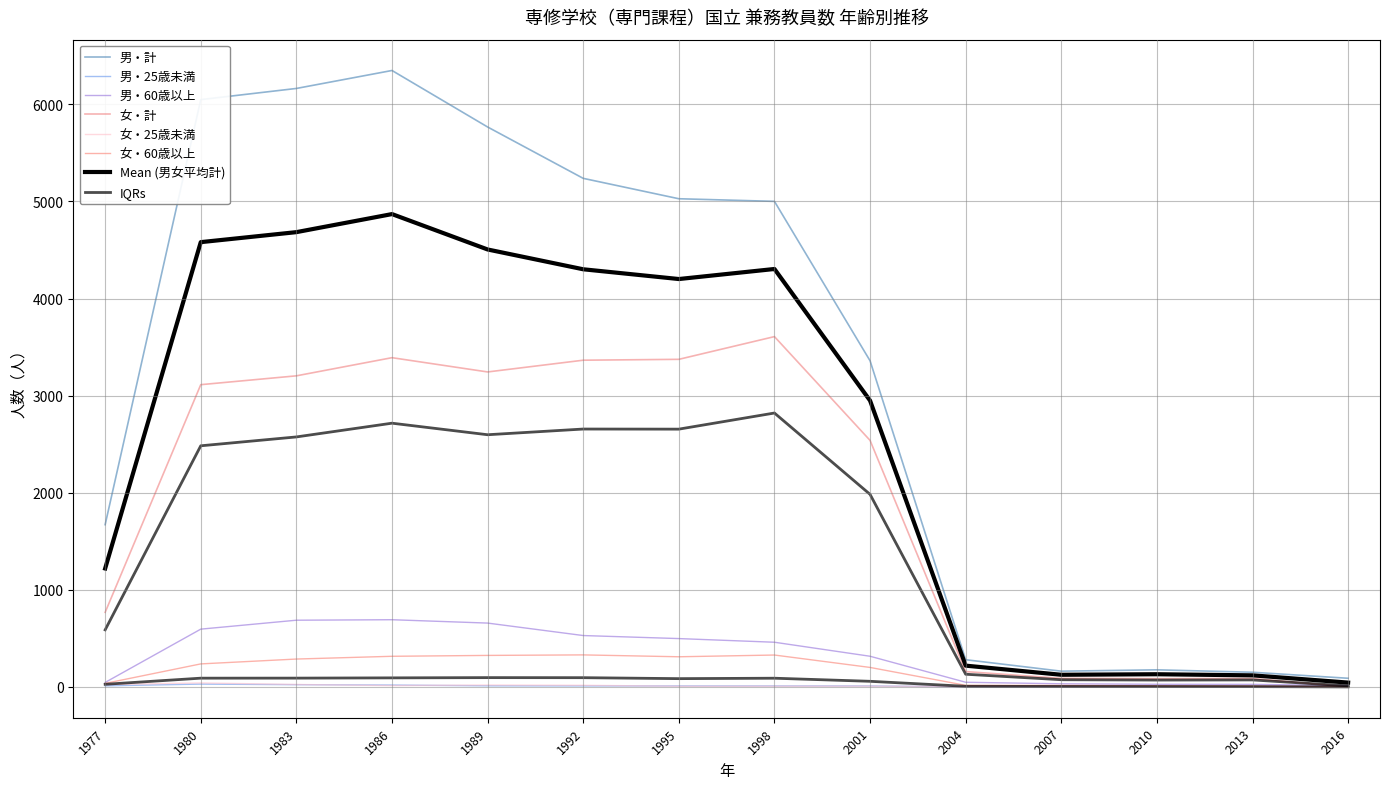

Where is the first local minimum for male_25under?

1998